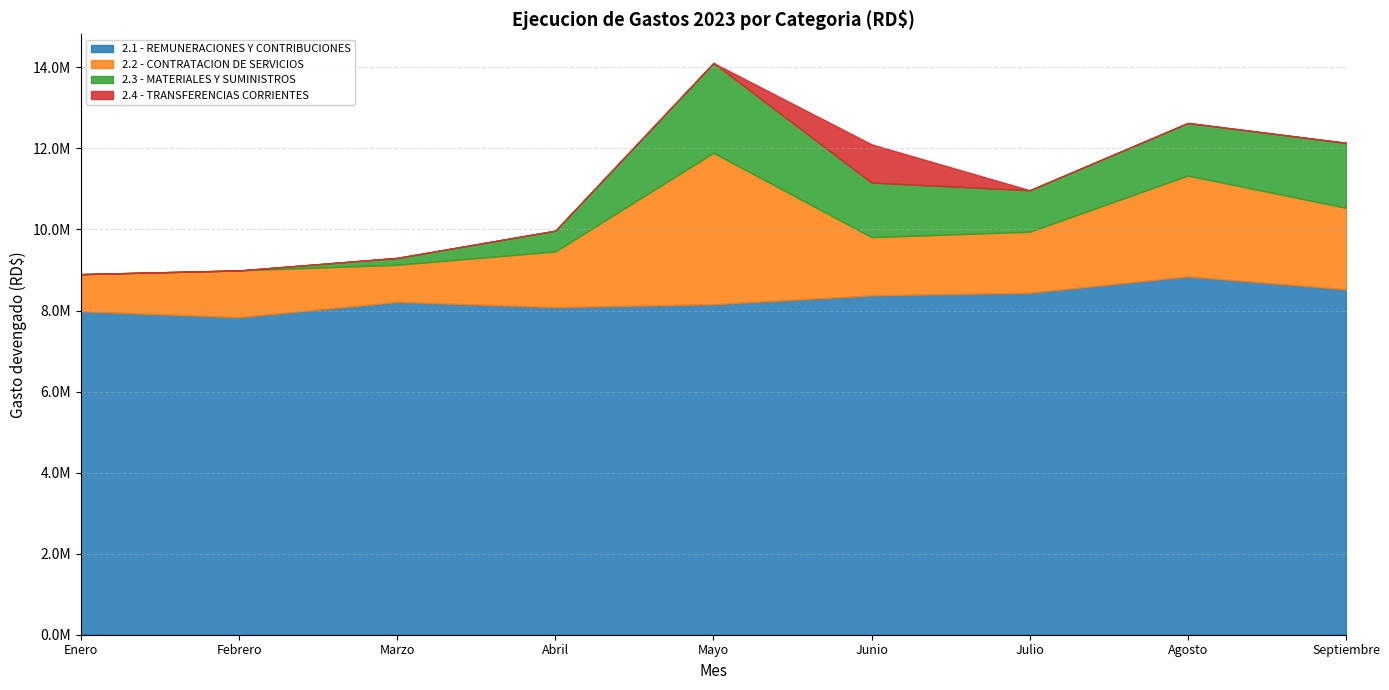

At which category does 2.4 - TRANSFERENCIAS CORRIENTES reach its first local peak?

Junio